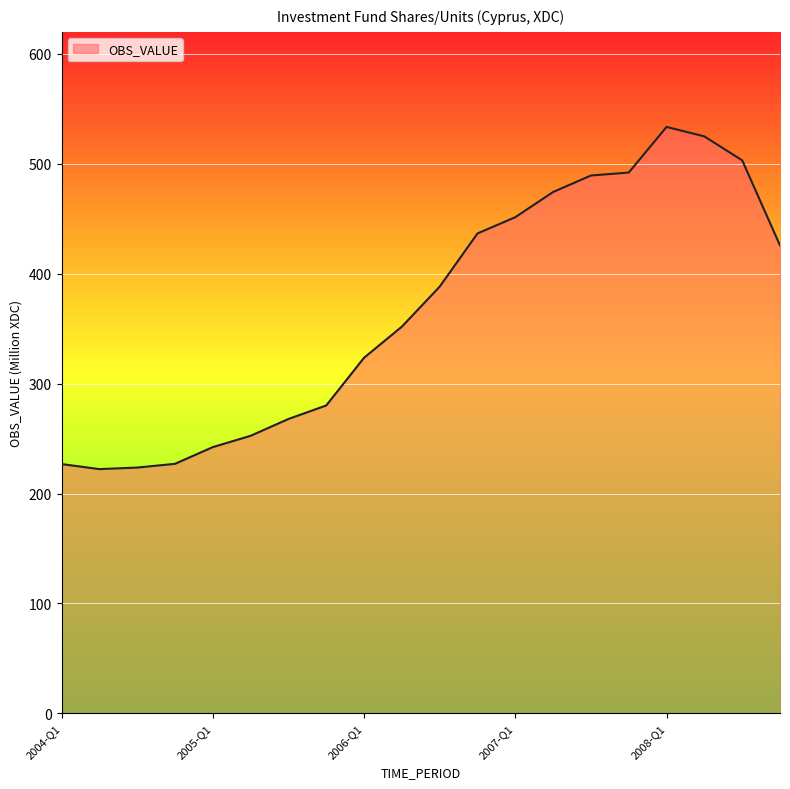

What is the difference between the maximum and minimum values?

311.3